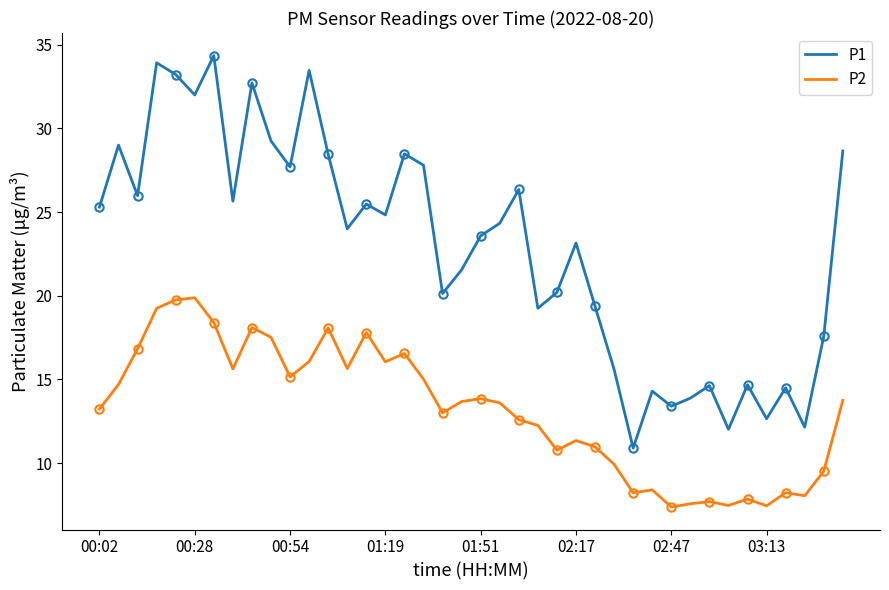

How many values in the P1 series exceed 24?

20